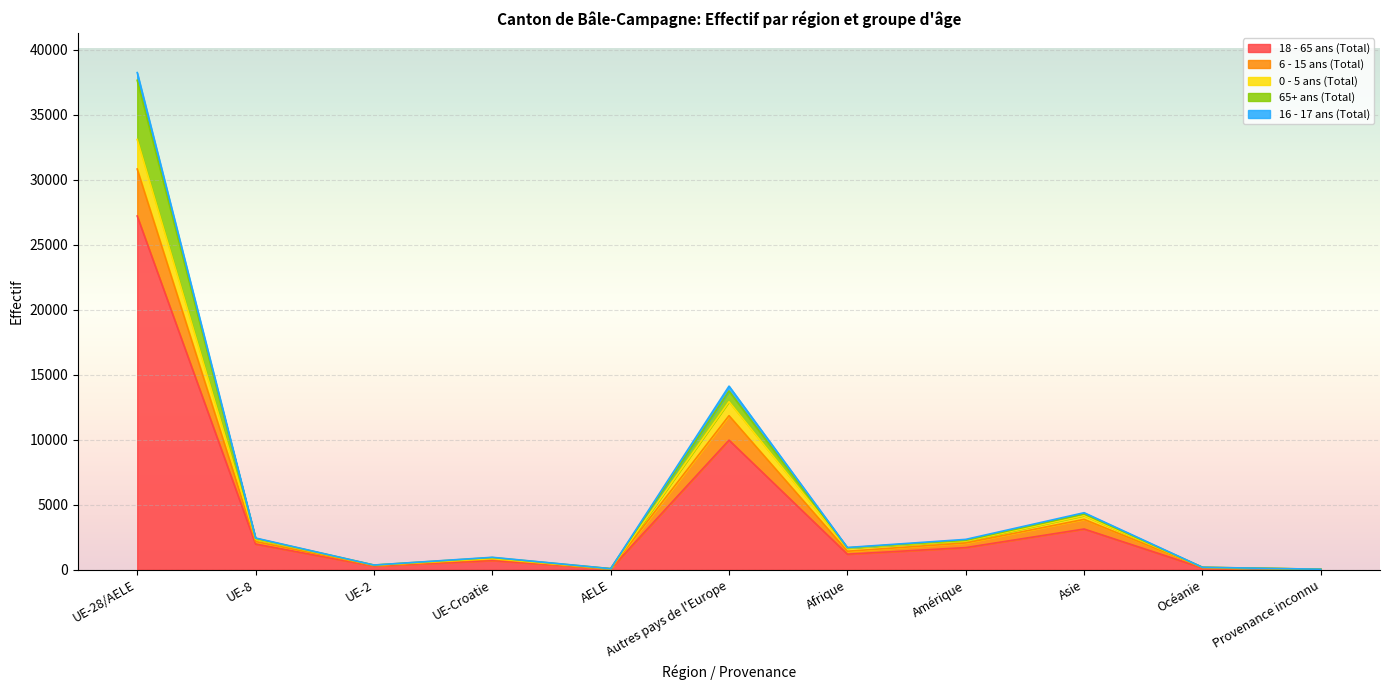

Which has a higher value, Provenance inconnu or Afrique?

Afrique